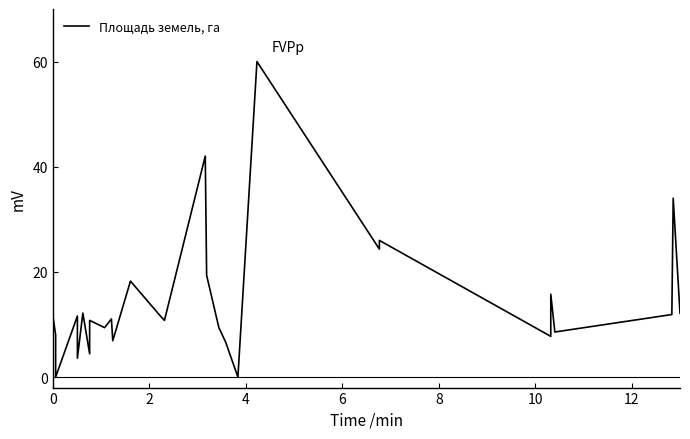

How many interior local valleys (lower than both neighbors) does the data have?

10